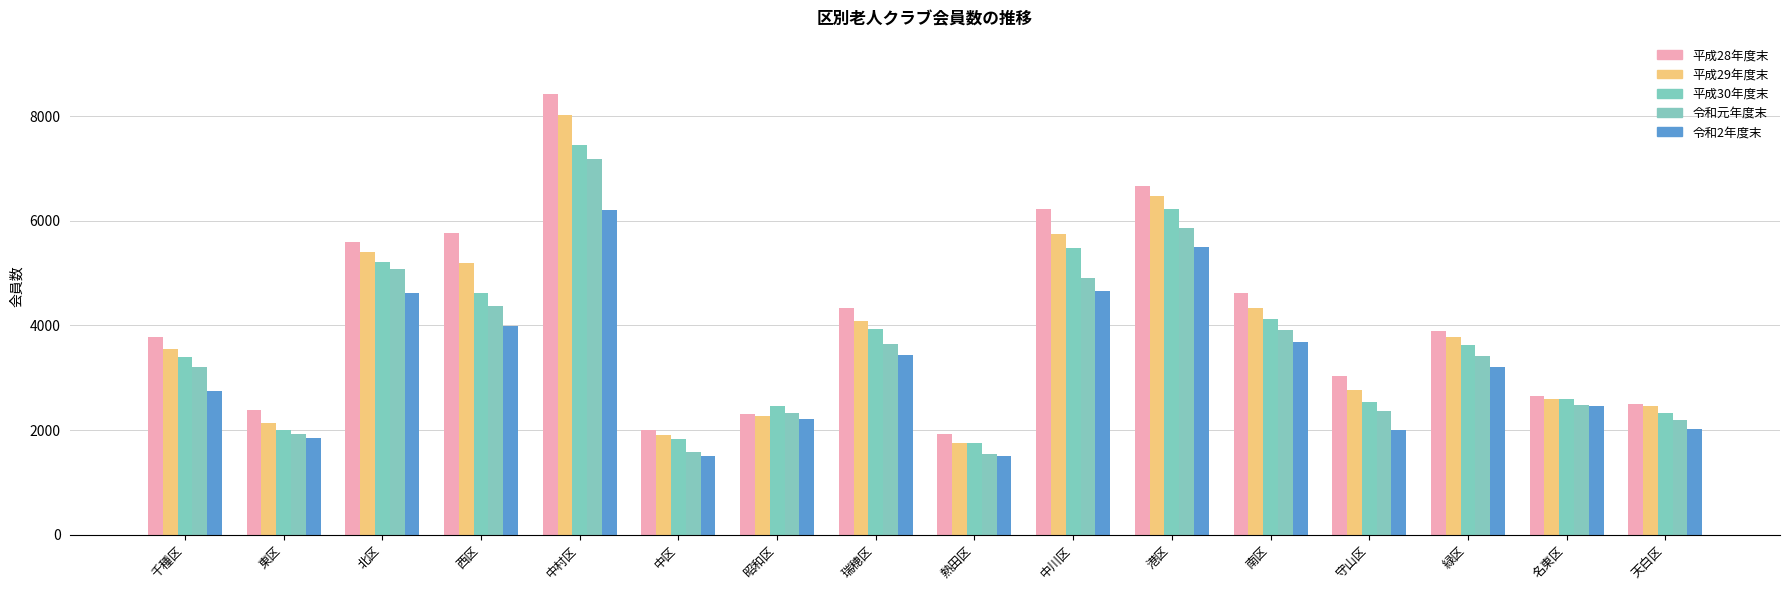

What value does the 令和元年度末 series have at 南区, to the nearest 100?

3900